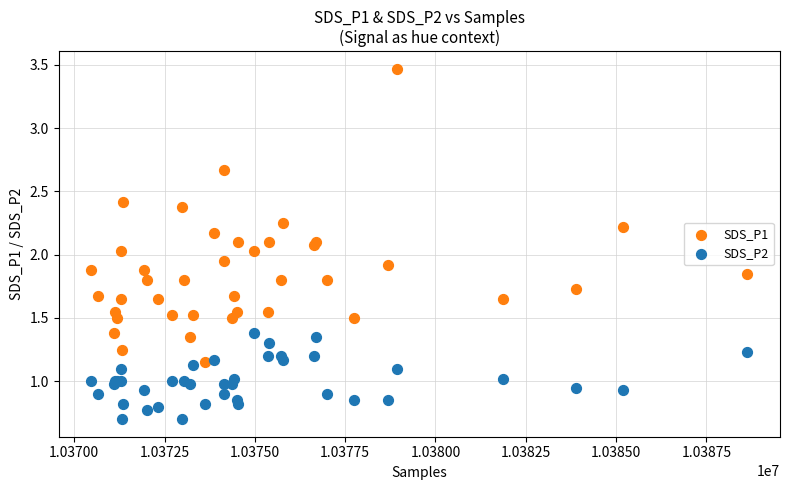

Which series contains the highest Y value?

SDS_P1